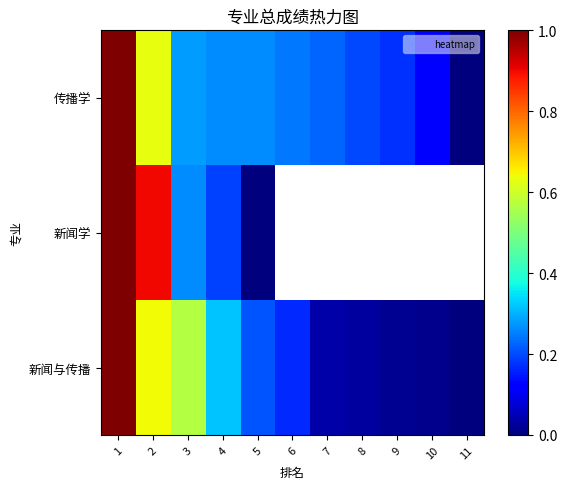

At 3, list the series in order from largest to smallest.

新闻与传播, 传播学, 新闻学